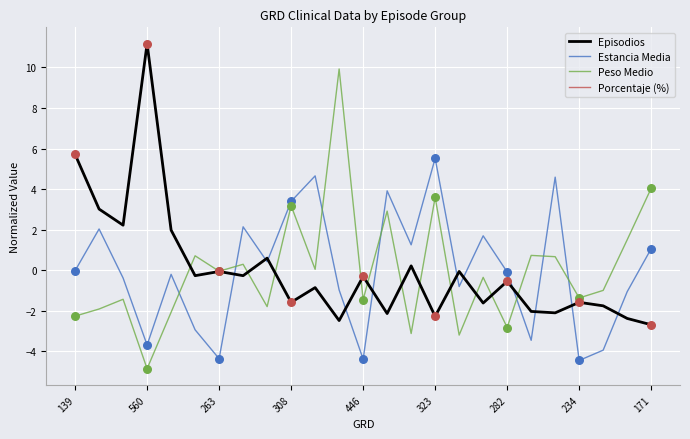

What is the lowest value of the Episodios series?

-2.7